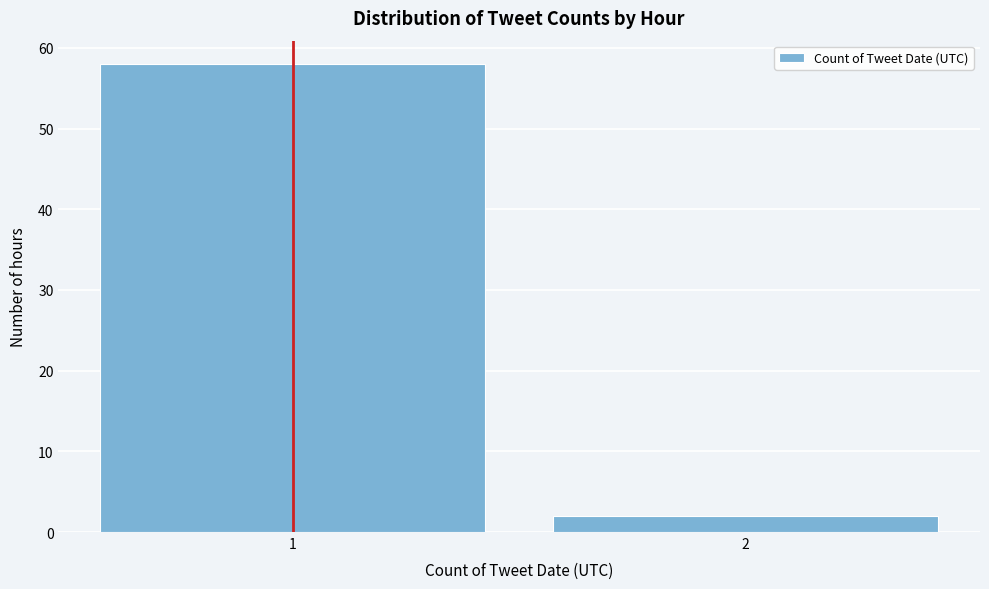

Reading left to right, transcribe all the data shown in this chart.

58	2